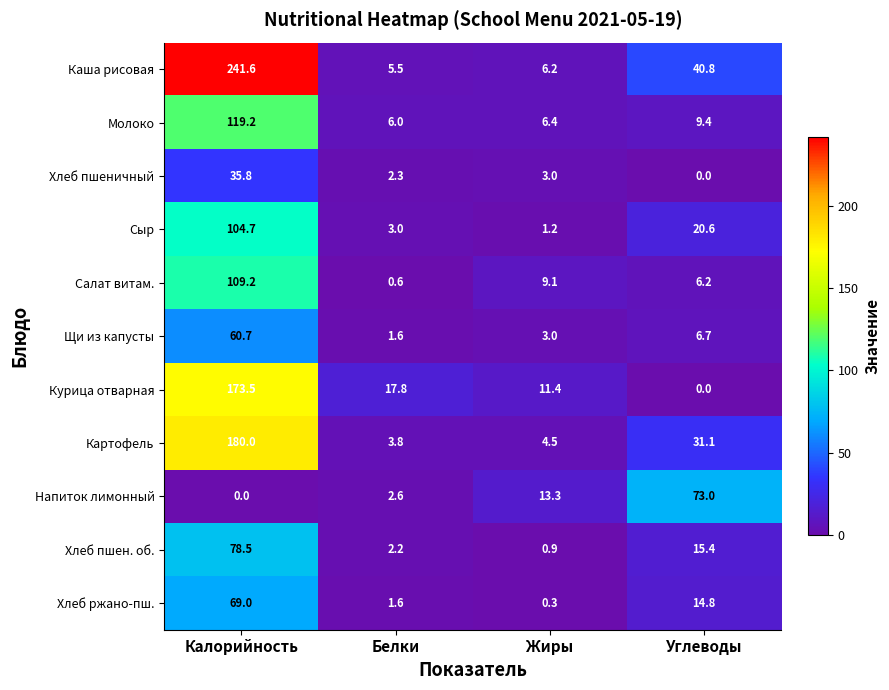

At which label does Молоко reach its minimum?

Белки